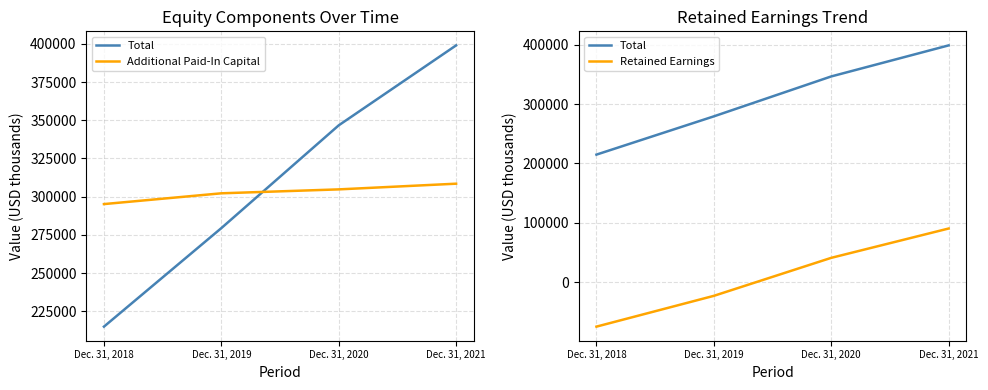

What is the maximum value for Total?

398997